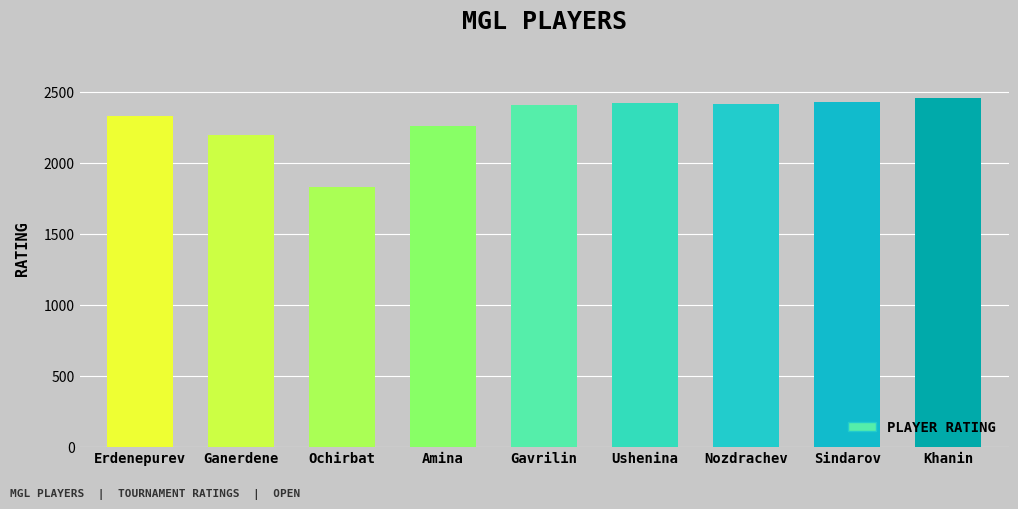

Which label corresponds to the smallest value in the chart?

Ochirbat